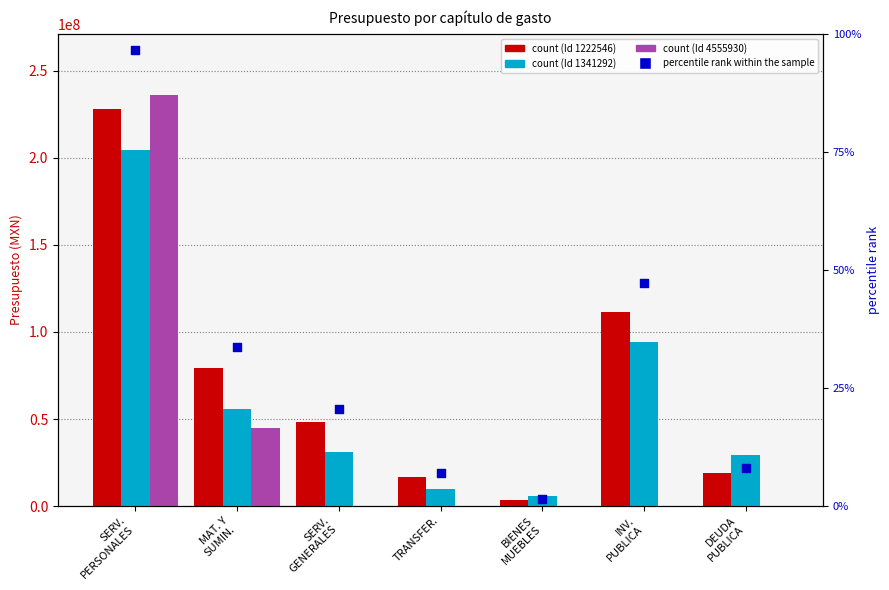

What is the change in value from TRANSFER. to BIENES
MUEBLES?

-5.6